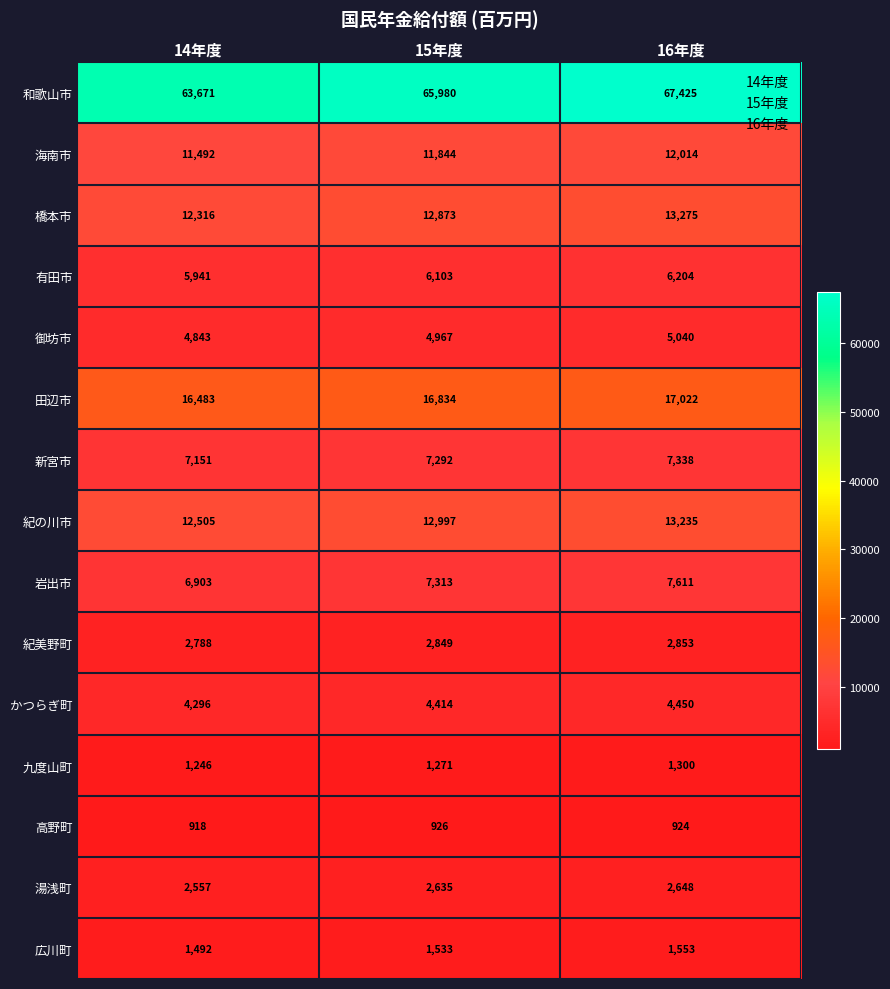

Count the 湯浅町 values in the range 2557 to 2648.

3